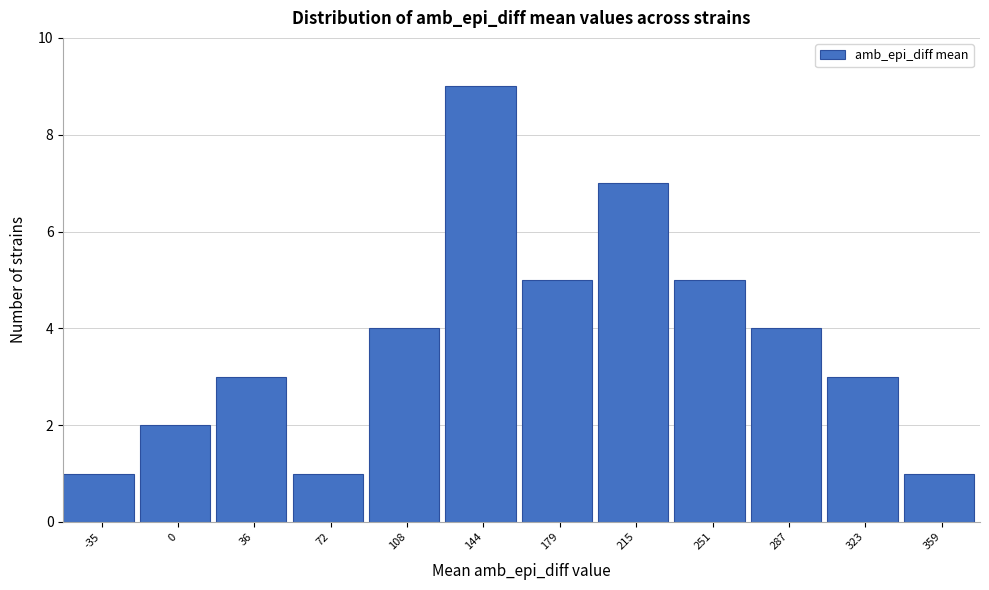

Reading right to left, what are all the values shown in this chart?

1	3	4	5	7	5	9	4	1	3	2	1